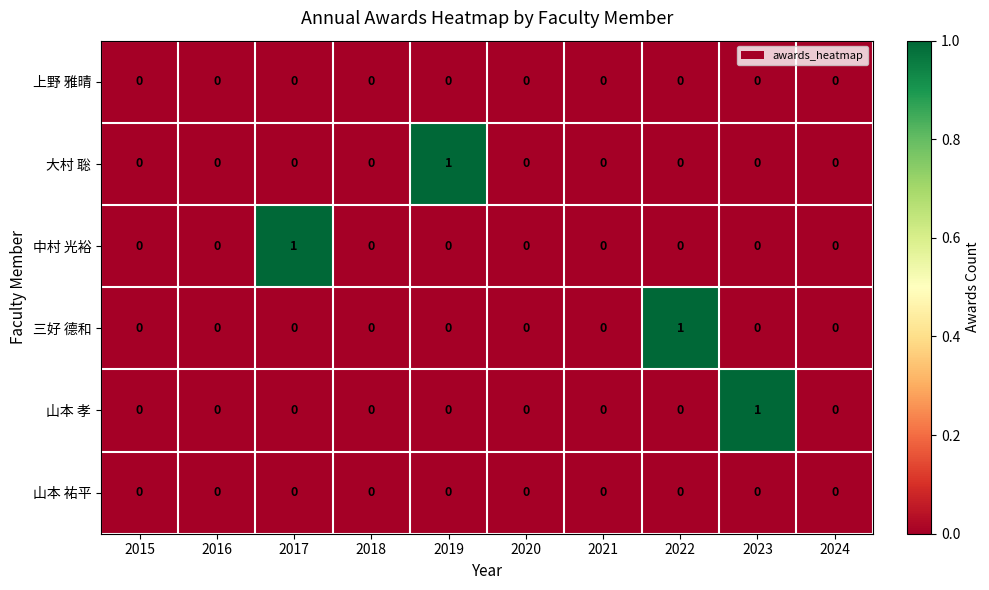

How many 山本 孝 values are between 0 and 1?

10